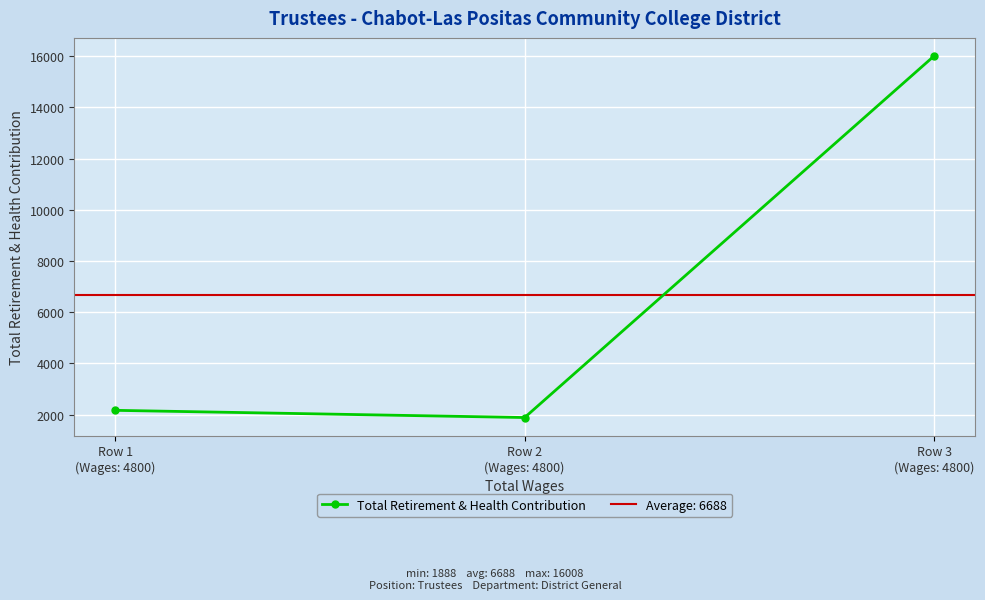

What is the minimum value shown in the chart?

1888